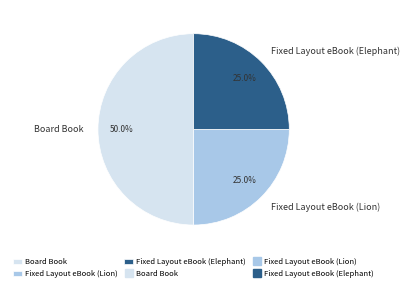

Count the number of slices in the pie.

3